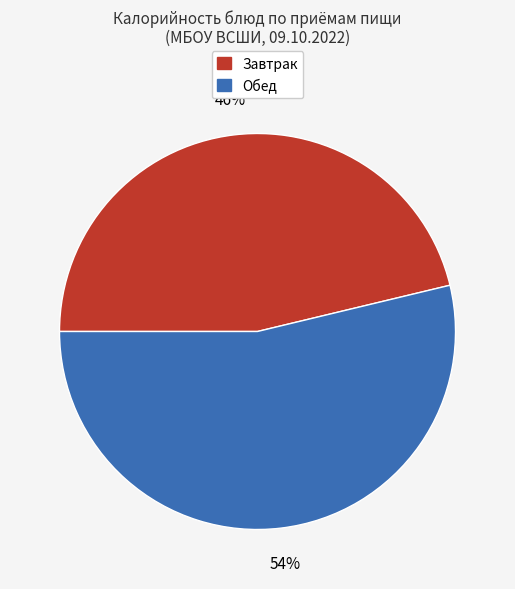

Is there a majority slice in this chart?

Yes